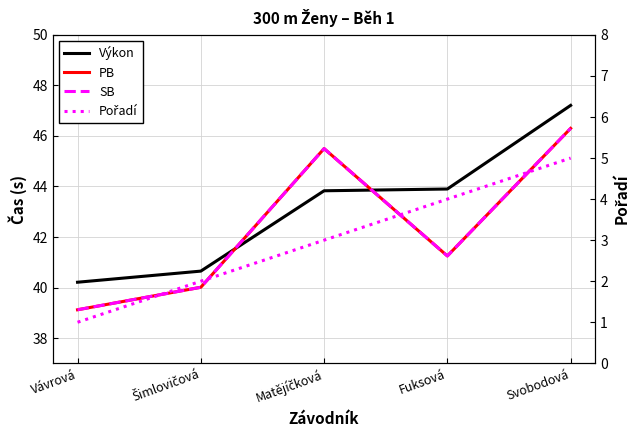

How many data points in Výkon are above 43?

3